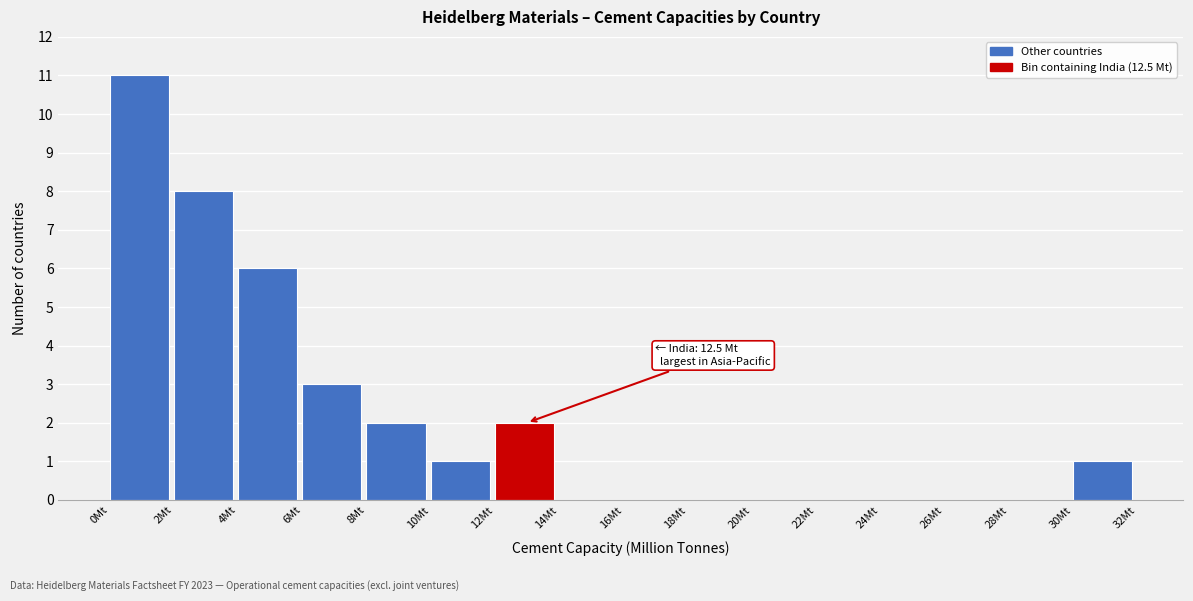

Which range on the x-axis has the tallest bar?

0 to 2